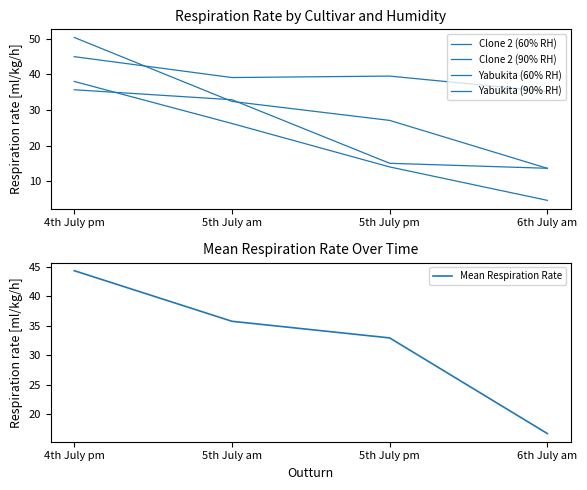

What are all the series names shown in the legend?

Clone 2 (60% RH), Clone 2 (90% RH), Yabukita (60% RH), Yabukita (90% RH), Mean Respiration Rate